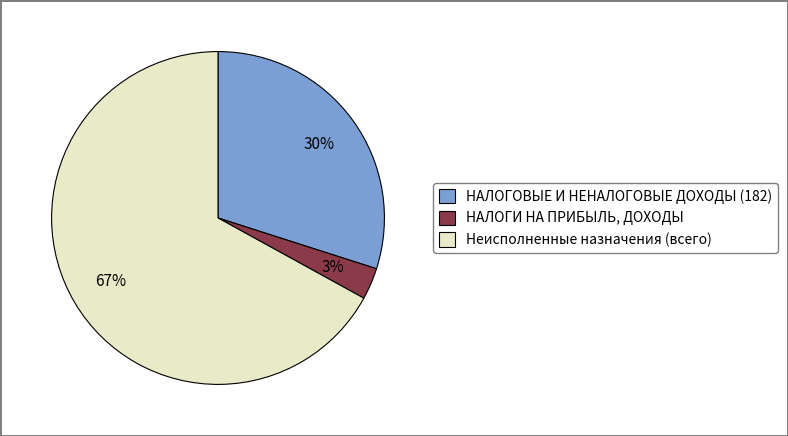

Combined, do Неисполненные назначения (всего) and НАЛОГОВЫЕ И НЕНАЛОГОВЫЕ ДОХОДЫ (182) account for over 50%?

Yes